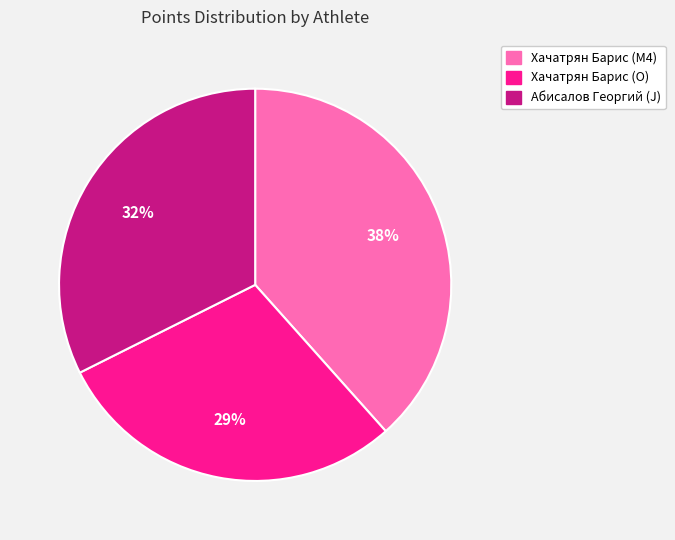

True or false: Хачатрян Барис (O) accounts for 29% of the total.

True